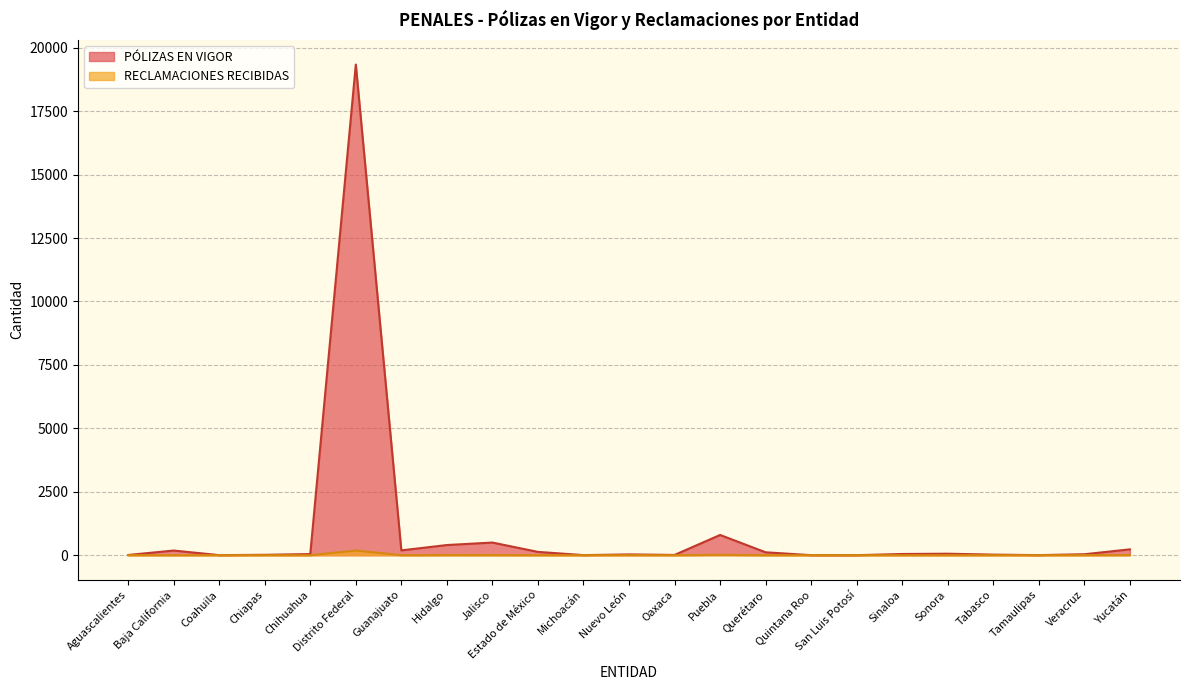

Reading left to right, extract all data points from this chart.

PÓLIZAS EN VIGOR: 9	184	3	16	45	19338	191	401	499	131	4	31	11	798	115	2	1	48	59	23	4	38	231
RECLAMACIONES RECIBIDAS: 2	0	0	0	0	183	0	6	5	0	0	2	0	15	0	0	0	0	0	0	0	2	6